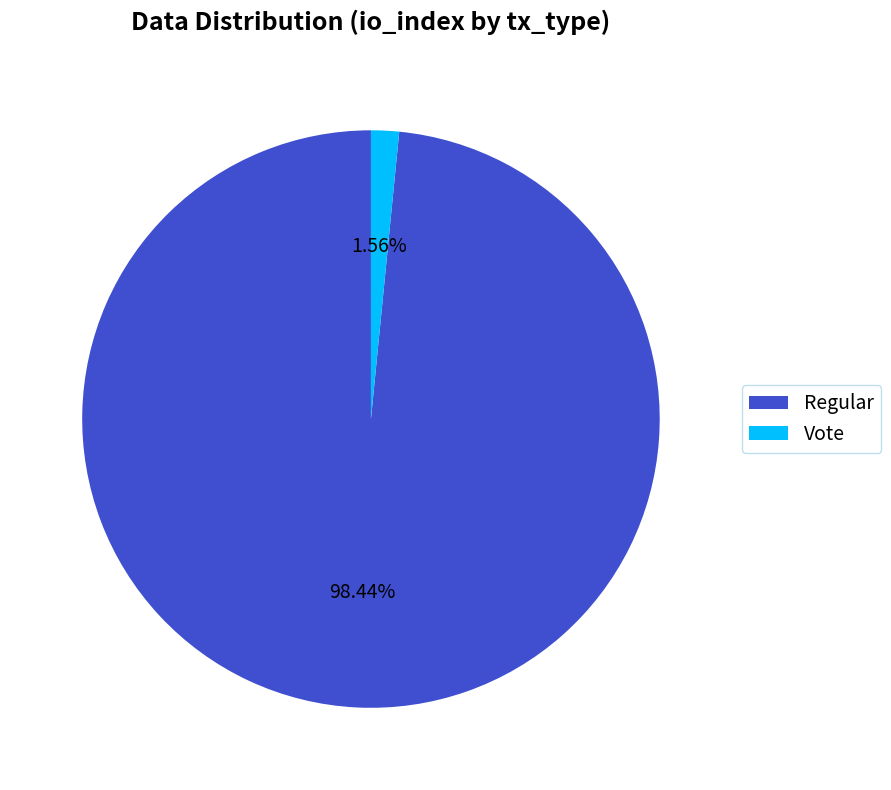

Is Regular the majority of the pie?

Yes